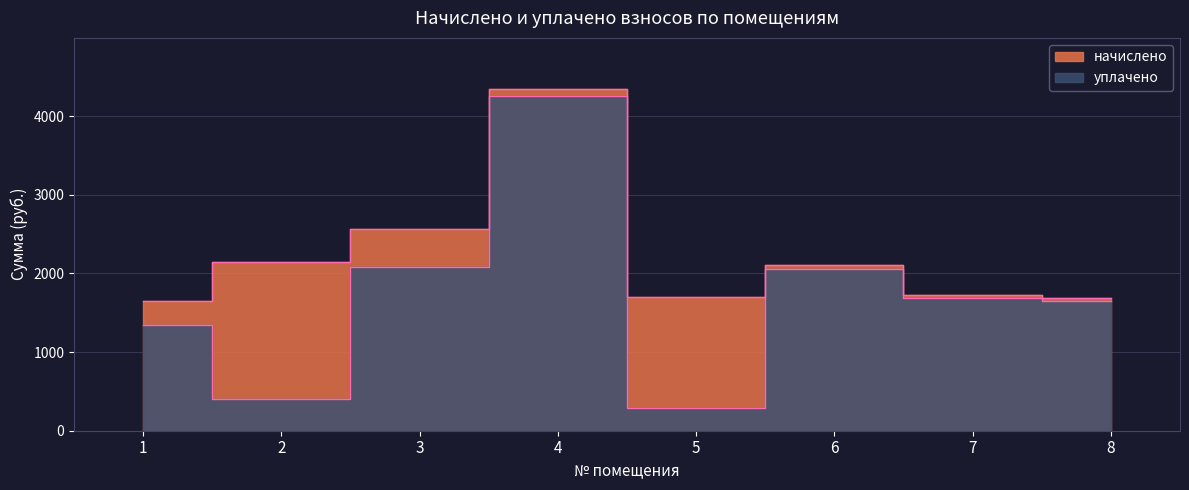

Where is уплачено nearest to the value 2267?

3